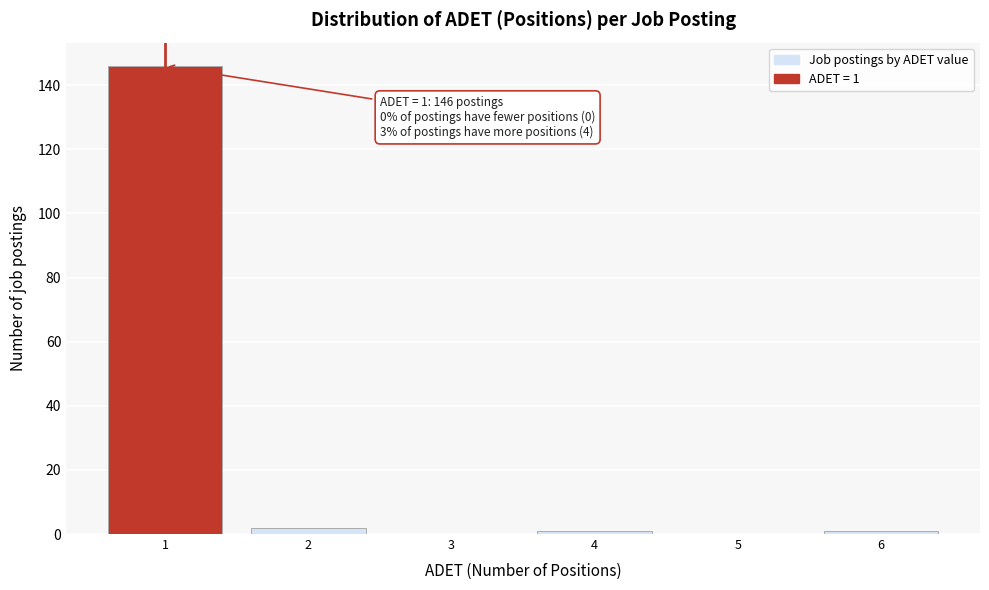

Reading left to right, what are all the values shown in this chart?

1=146	2=2	3=0	4=1	5=0	6=1